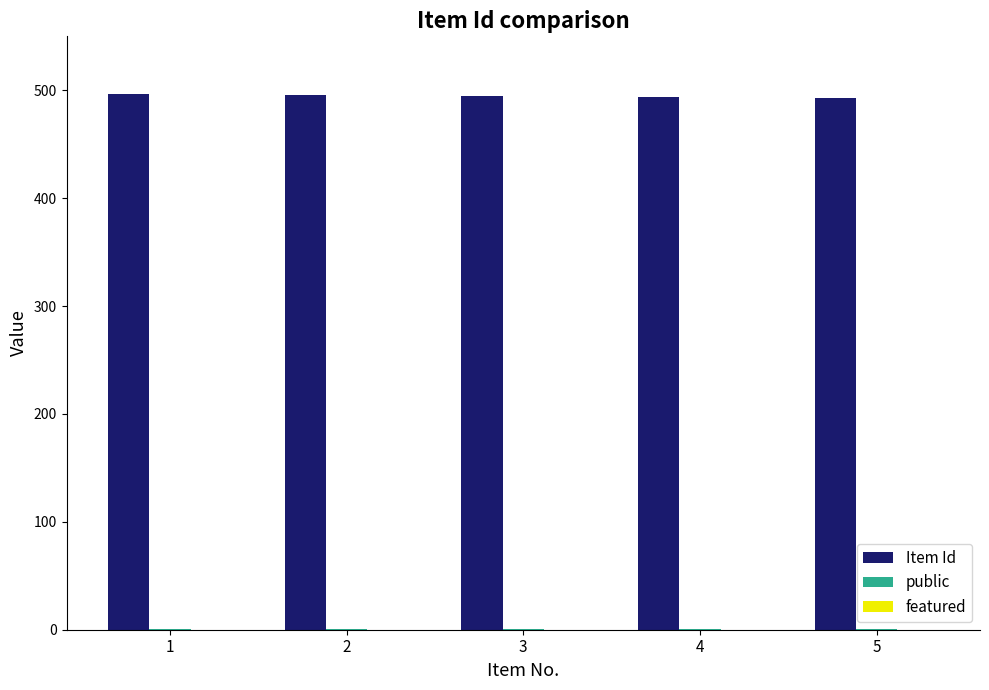

Are the bars horizontal?

No